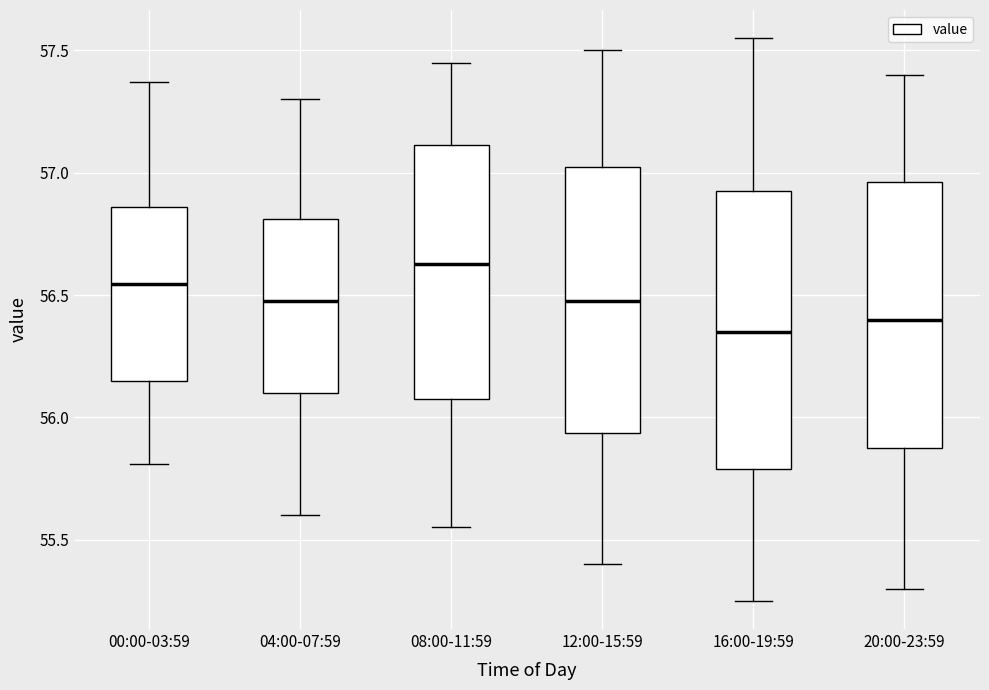

Where does the median line of the box for 12:00-15:59 sit on the y-axis? The values are not printed on the chart, so give them approximately, as read against the axis.

56.50